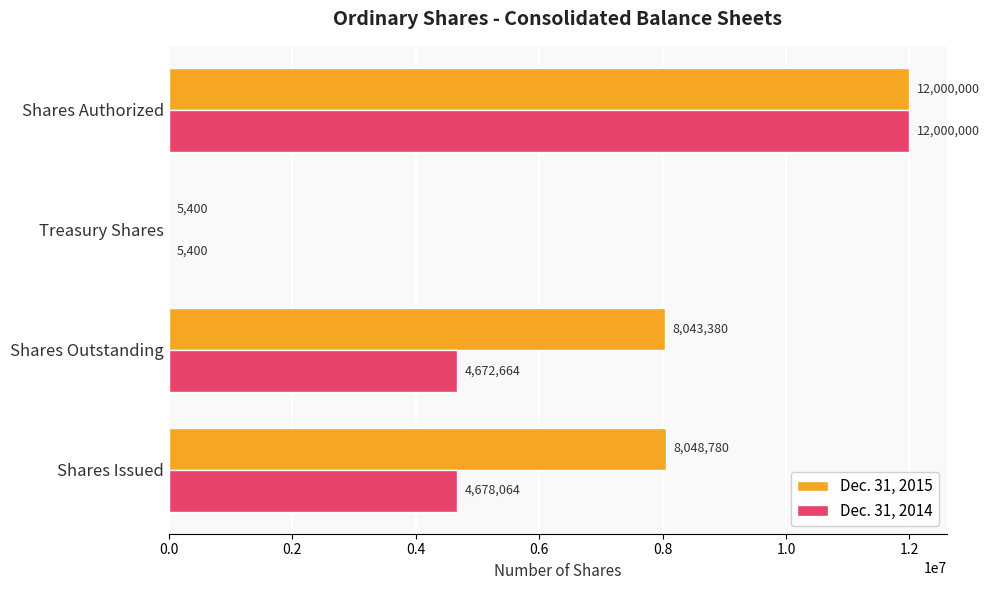

What is the approximate value of Dec. 31, 2015 at Shares Authorized, to the nearest 100?

12000000